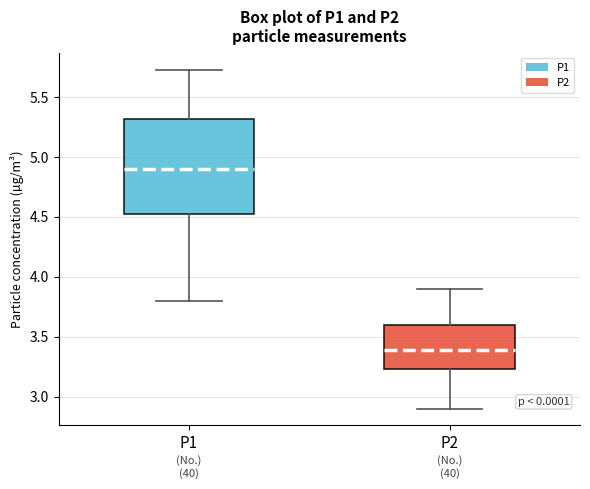

Reading left to right, read every box against the y-axis: the position of its median line, the range the box covers, and the ends of its whiskers. The values are not printed on the chart, so give them approximately, as read against the axis.

P1: median 4.90, box 4.50 to 5.30, whiskers 3.80 to 5.75
P2: median 3.40, box 3.25 to 3.60, whiskers 2.90 to 3.90